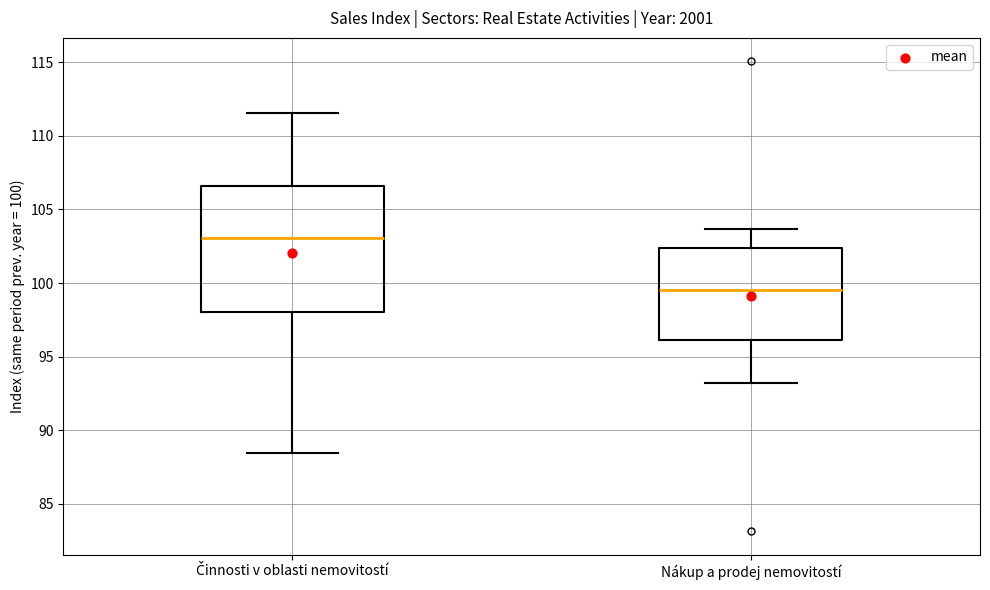

Comparing the boxes themselves (not the whiskers), which one is the tallest?

Činnosti v oblasti nemovitostí